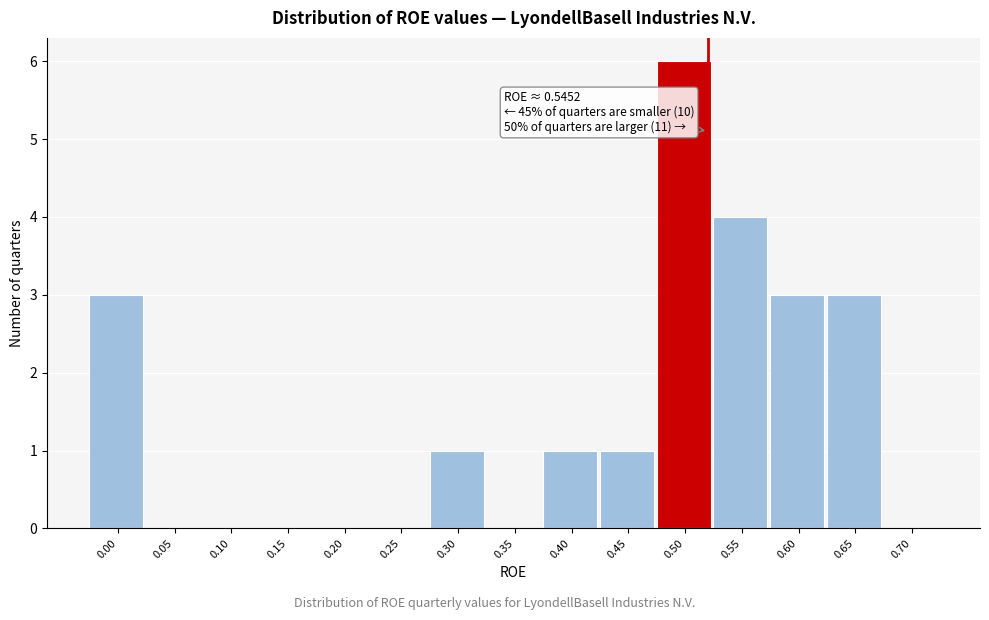

Reading right to left, extract all data points from this chart.

0.70=0	0.65=3	0.60=3	0.55=4	0.50=6	0.45=1	0.40=1	0.35=0	0.30=1	0.25=0	0.20=0	0.15=0	0.10=0	0.05=0	0.00=3